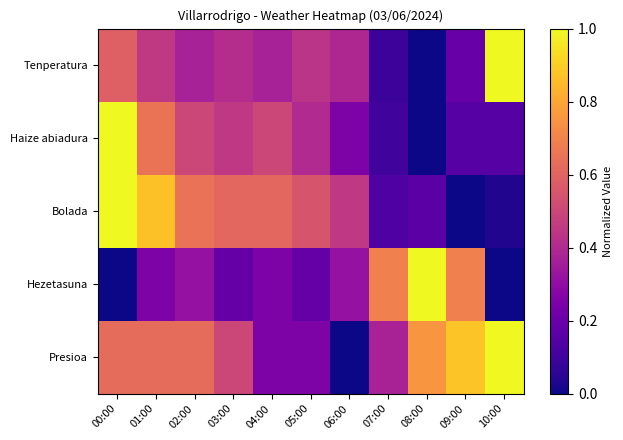

Reading left to right, transcribe all the data shown in this chart.

Tenperatura: 00:00=0.6	01:00=0.5	02:00=0.4	03:00=0.4	04:00=0.4	05:00=0.4	06:00=0.4	07:00=0.1	08:00=0.0	09:00=0.2	10:00=1.0
Haize abiadura: 00:00=1.0	01:00=0.7	02:00=0.5	03:00=0.5	04:00=0.5	05:00=0.4	06:00=0.2	07:00=0.1	08:00=0.0	09:00=0.1	10:00=0.1
Bolada: 00:00=1.0	01:00=0.9	02:00=0.6	03:00=0.6	04:00=0.6	05:00=0.5	06:00=0.5	07:00=0.1	08:00=0.2	09:00=0.0	10:00=0.0
Hezetasuna: 00:00=0.0	01:00=0.2	02:00=0.3	03:00=0.2	04:00=0.2	05:00=0.2	06:00=0.3	07:00=0.7	08:00=1.0	09:00=0.7	10:00=0.0
Presioa: 00:00=0.6	01:00=0.6	02:00=0.6	03:00=0.5	04:00=0.3	05:00=0.3	06:00=0.0	07:00=0.4	08:00=0.8	09:00=0.9	10:00=1.0